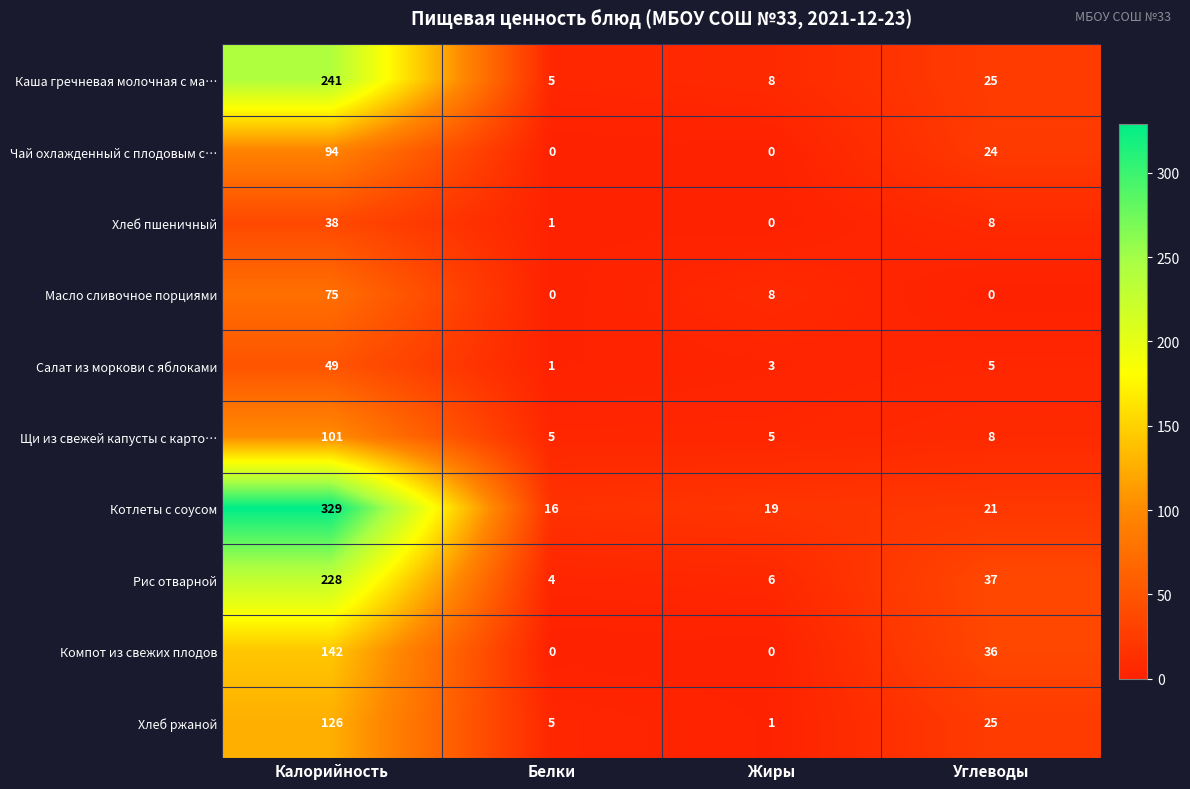

At which category is the sum across all series the highest?

Калорийность